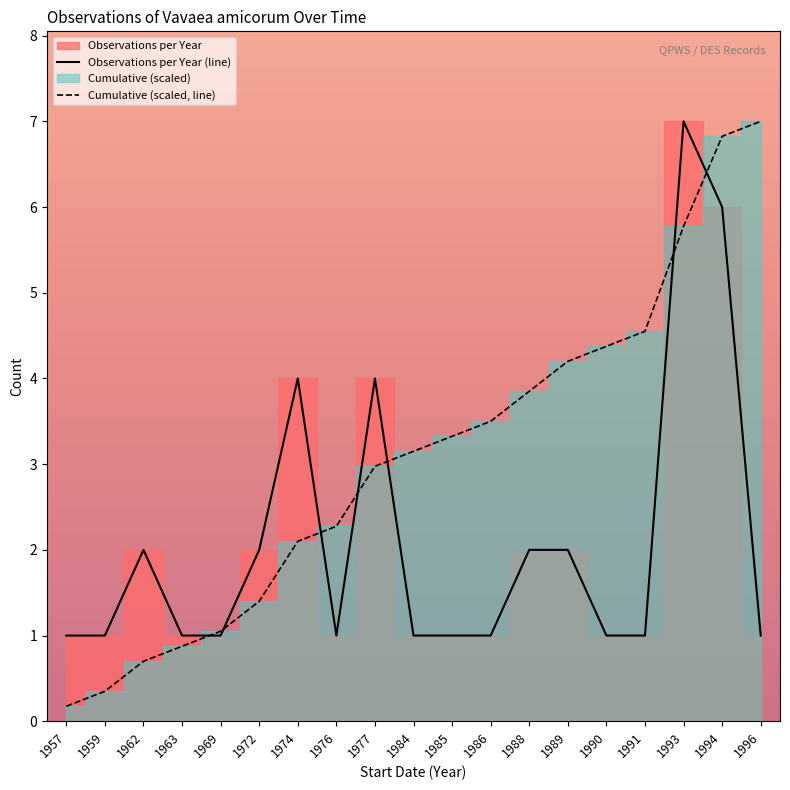

How many values in the Cumulative (scaled, line) series exceed 3?

10